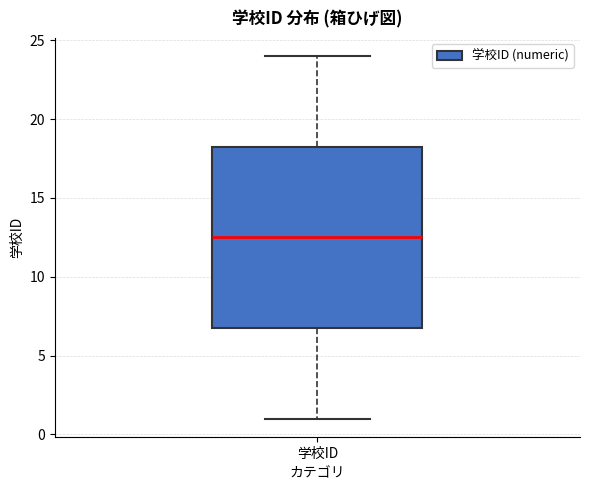

Where is the lower edge of the box for 学校ID on the y-axis? The values are not printed on the chart, so give them approximately, as read against the axis.

7.0